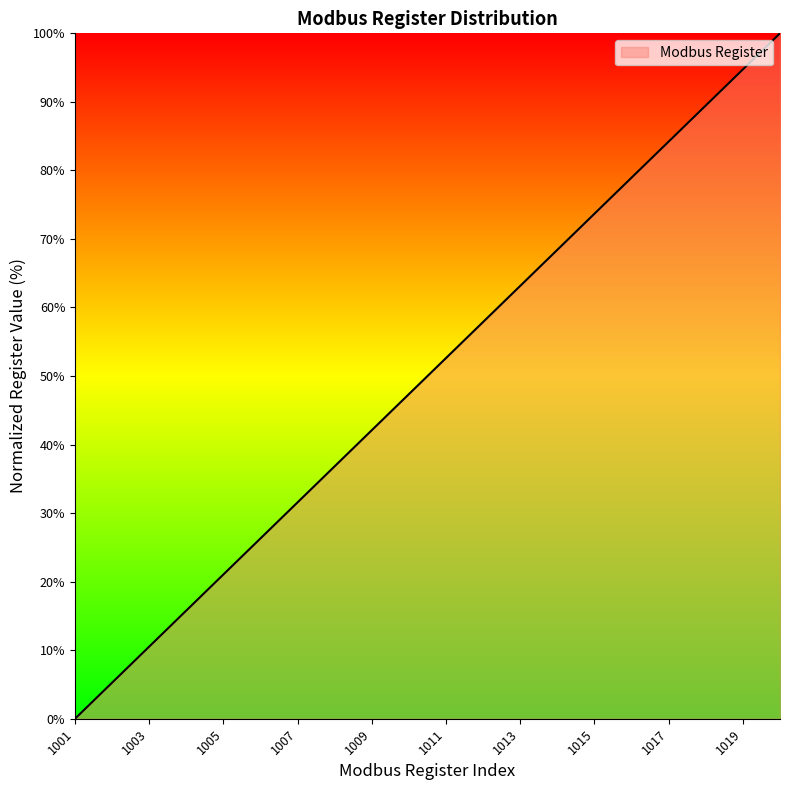

What is the maximum value shown in the chart?

100.0